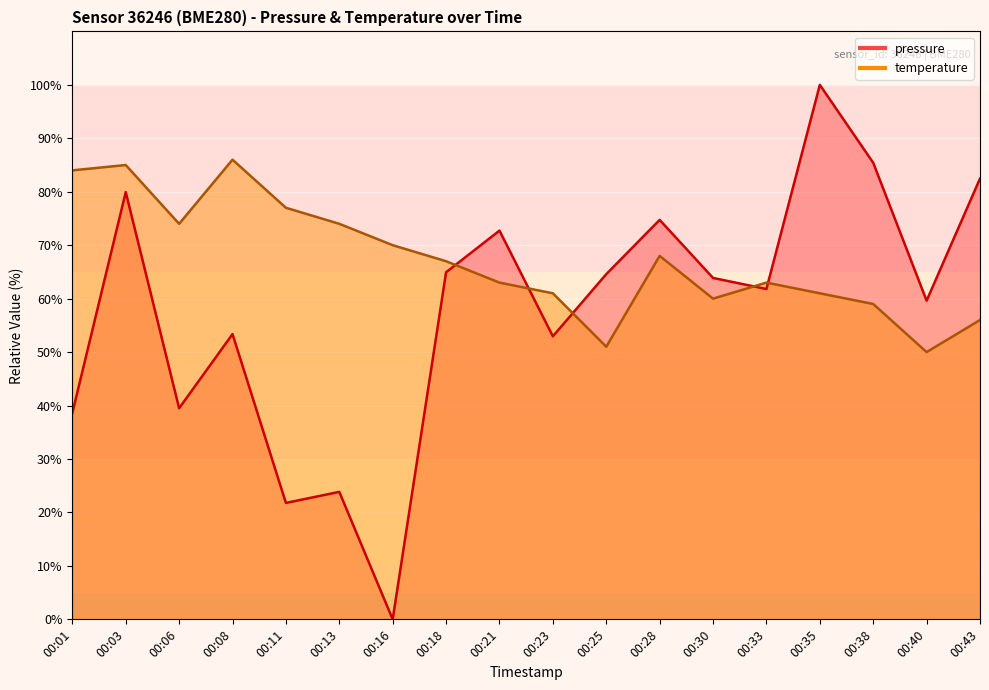

What is the value of the pressure point at the 15th from the left?

100.0